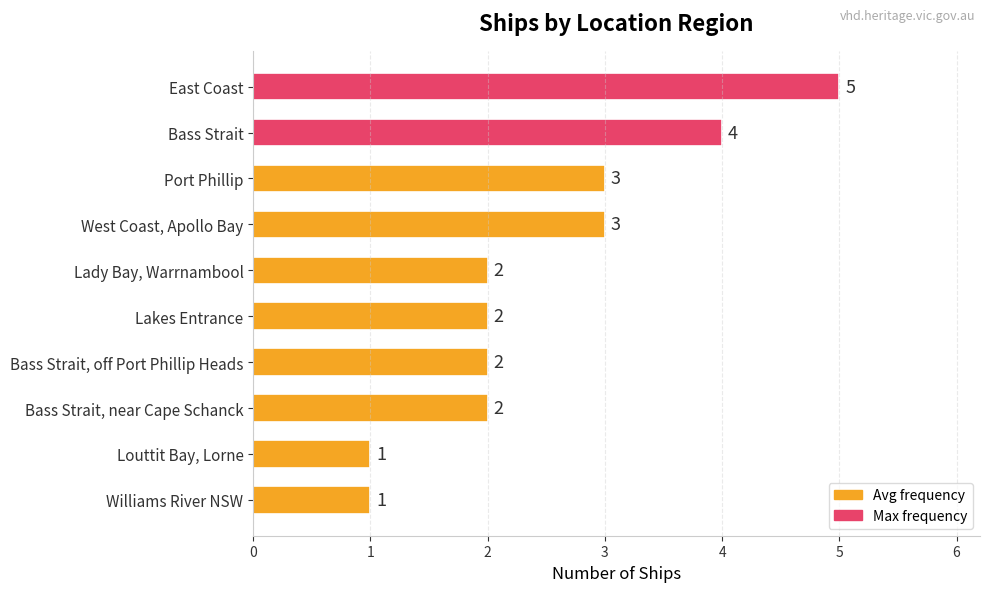

Is it true that the value at Lady Bay, Warrnambool is 4?

False